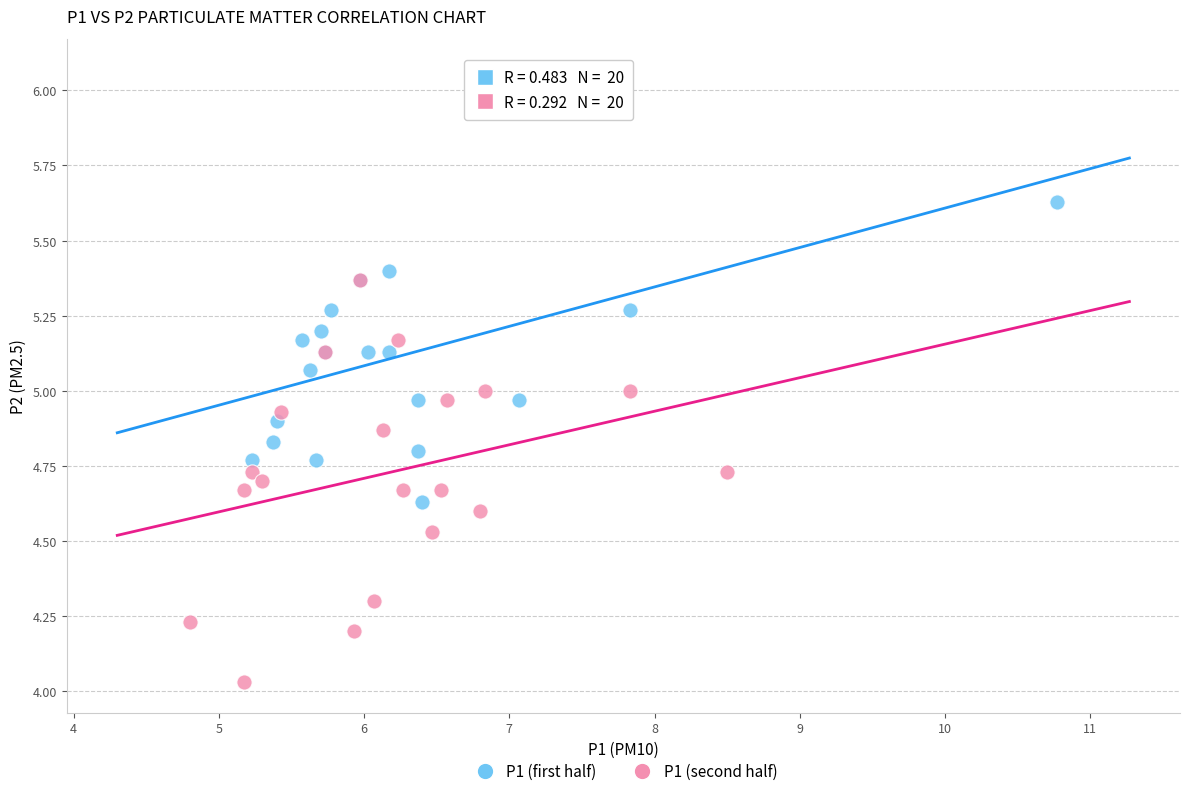

Which series contains the highest Y value?

P1 (first half)